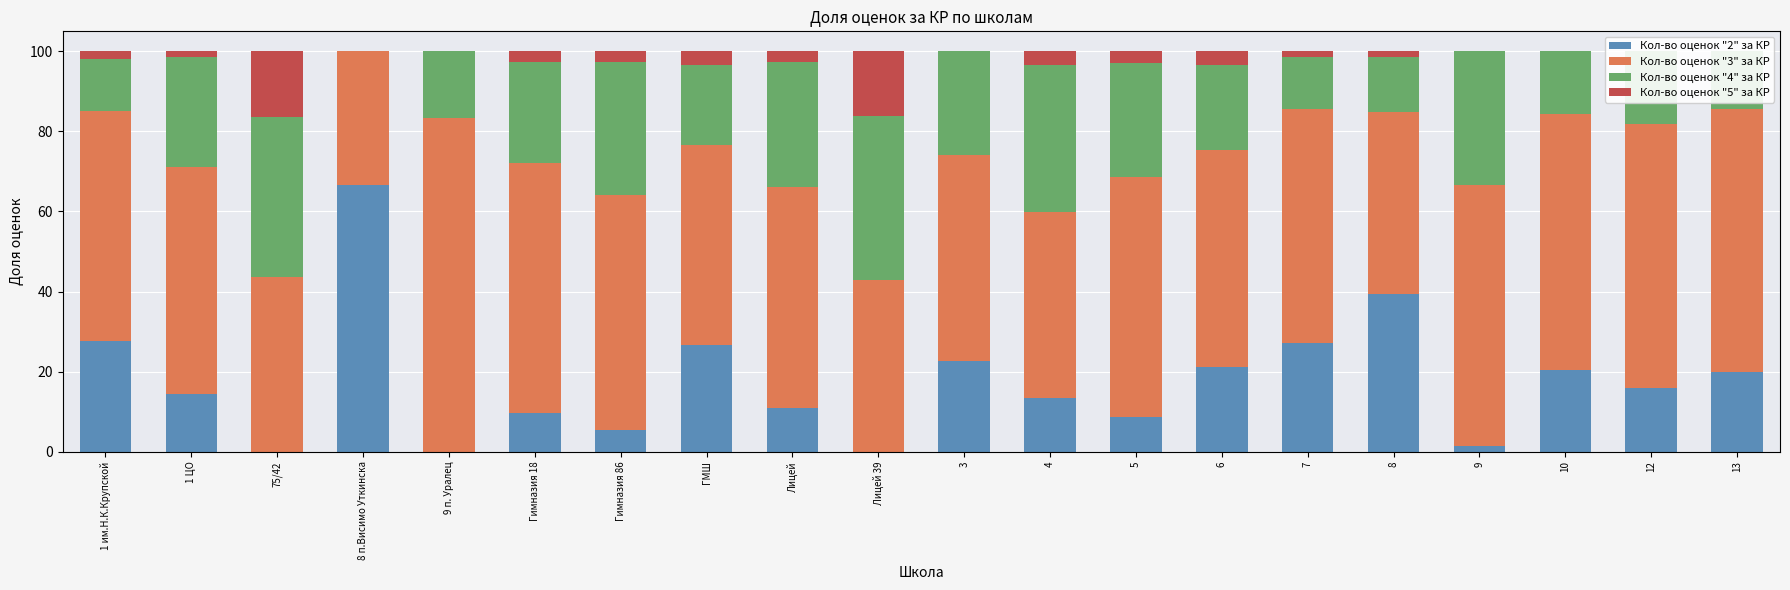

What is the difference between the second highest and second lowest values in the Кол-во оценок "5" за КР series?

16.2